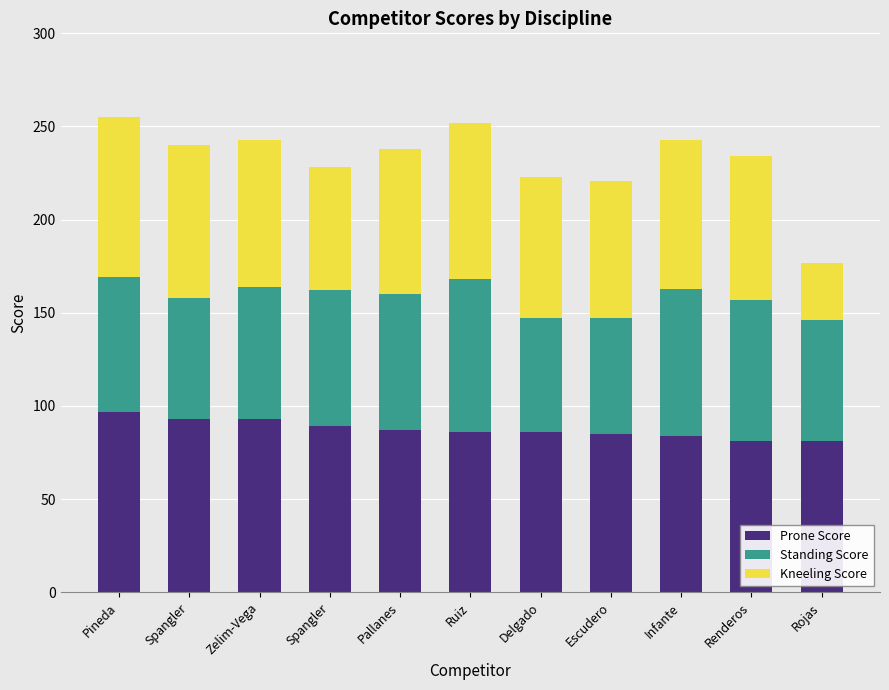

At which category is the sum across all series the highest?

Pineda